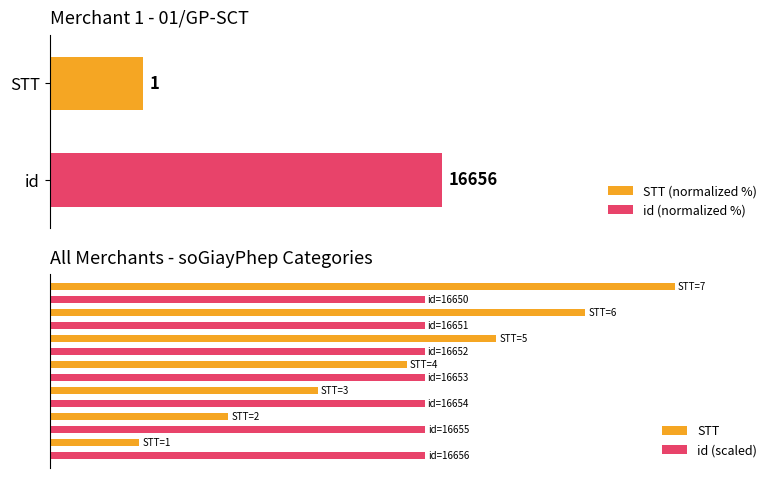

How many series are shown in this chart?

2